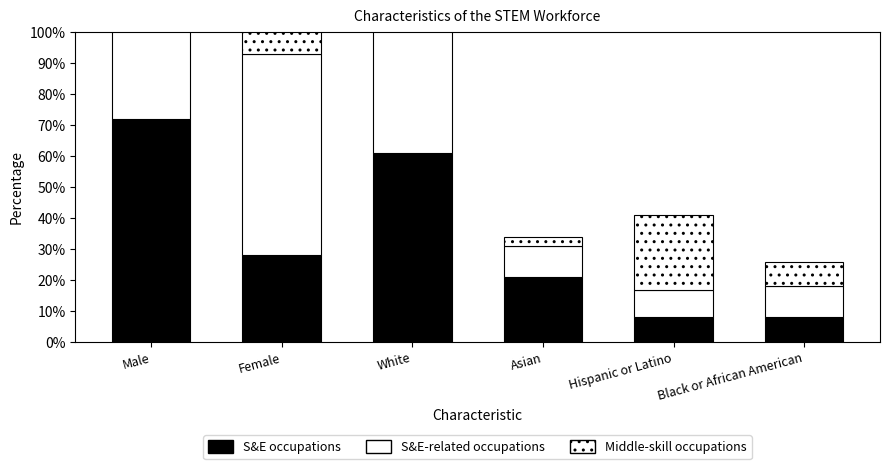

What are all the series names shown in the legend?

S&E occupations, S&E-related occupations, Middle-skill occupations